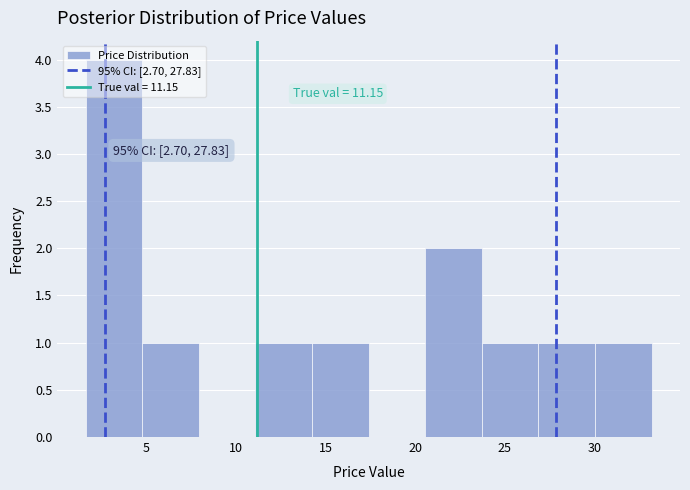

Which range on the x-axis has the tallest bar?

1.5 to 5.0